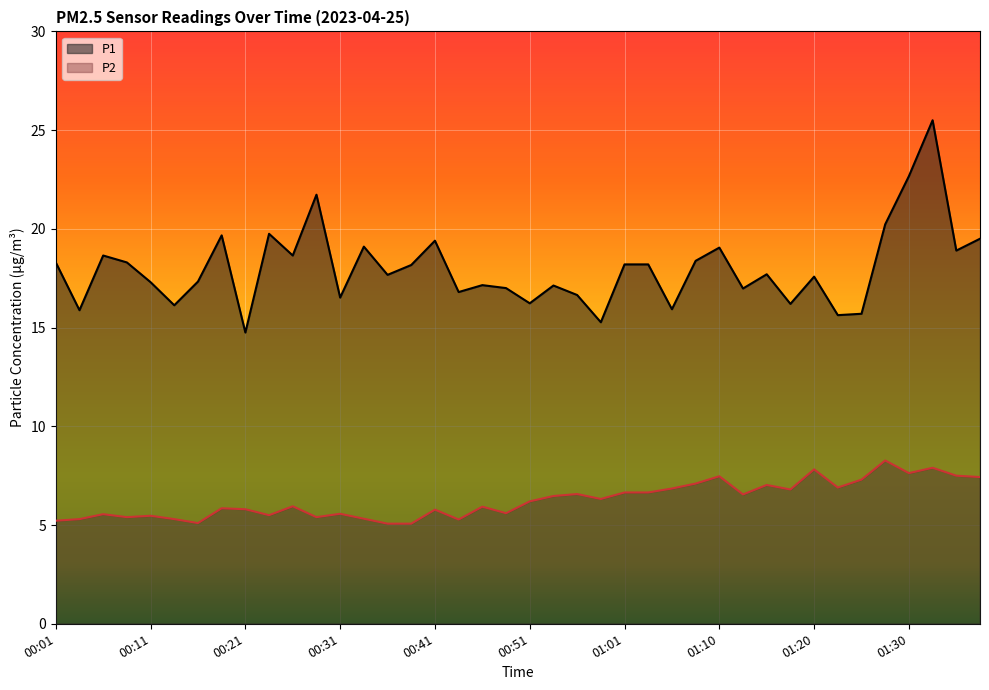

What position from the right is 00:19?

33